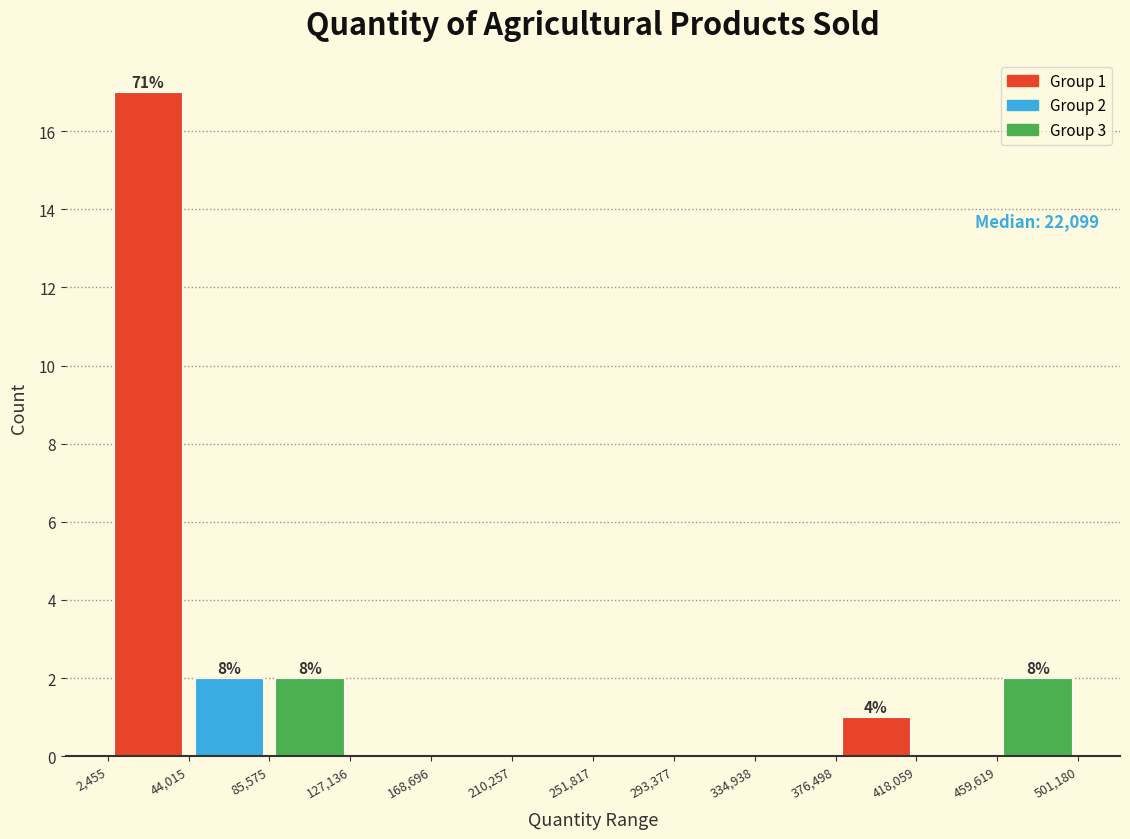

Over which range of the x-axis is the bar tallest?

2,455 to 44,015